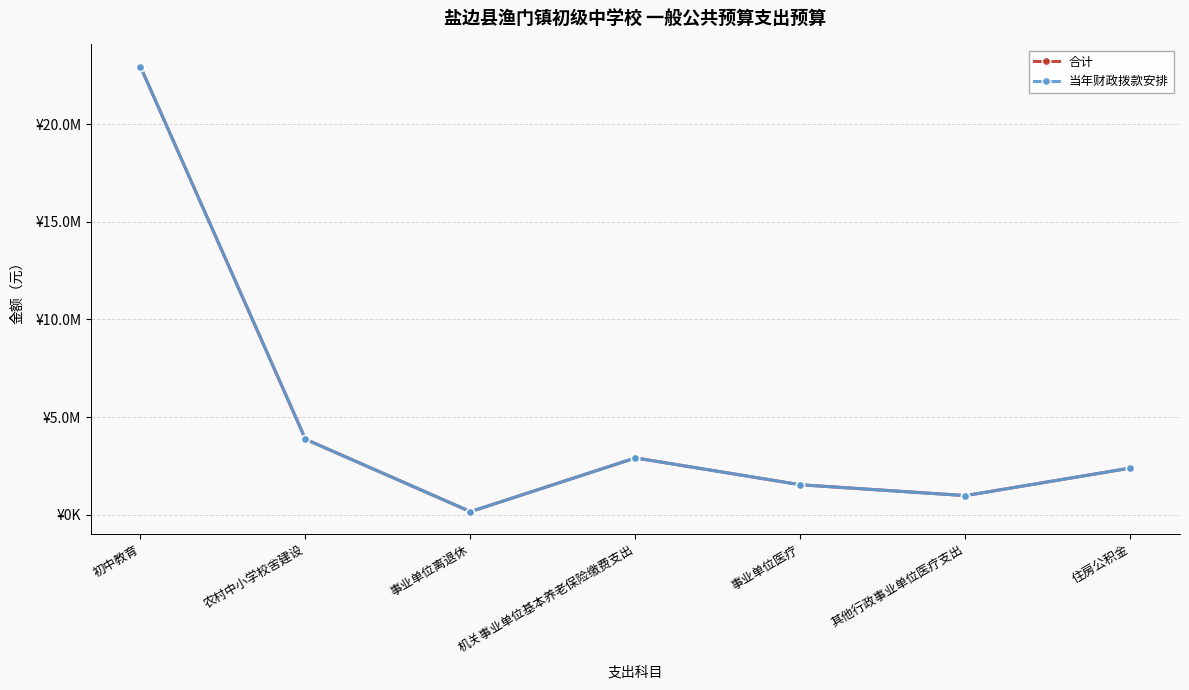

Is the value of 合计 at 机关事业单位基本养老保险缴费支出 greater than the value of 当年财政拨款安排 at 机关事业单位基本养老保险缴费支出?

No